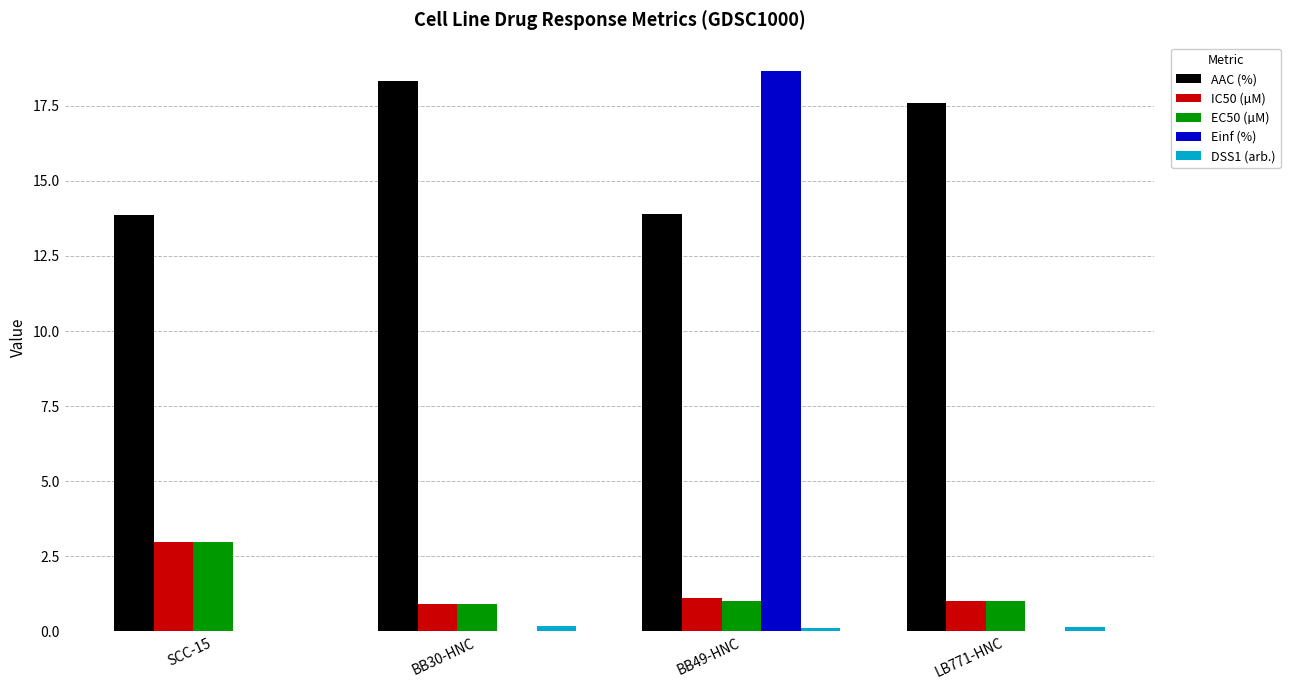

Which series has the largest total across all categories?

AAC (%)